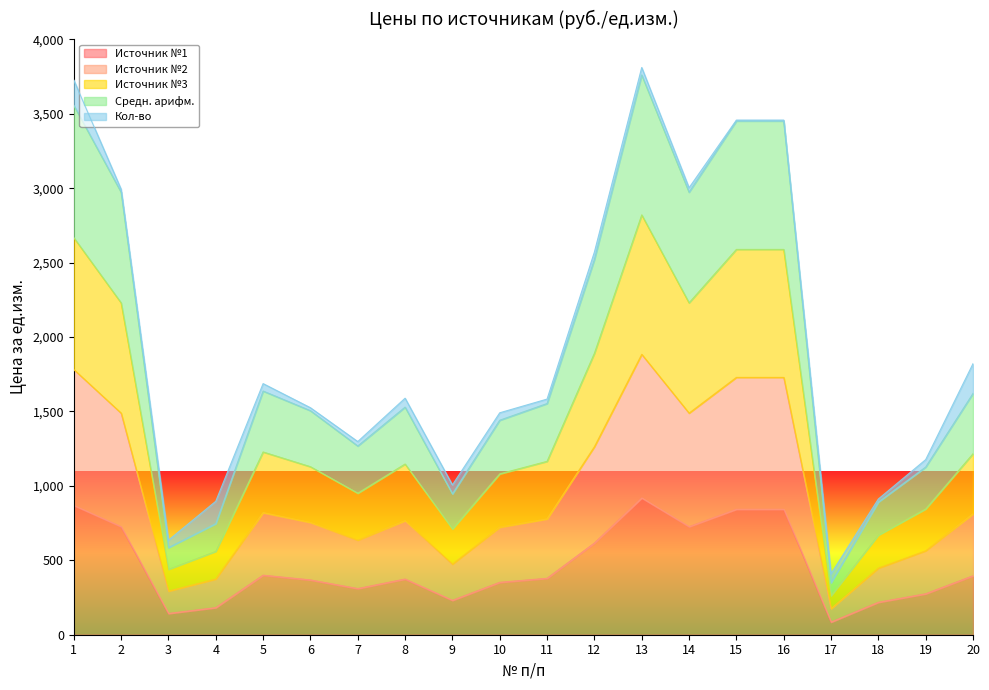

What is the highest value of the Источник №1 series?

919.0